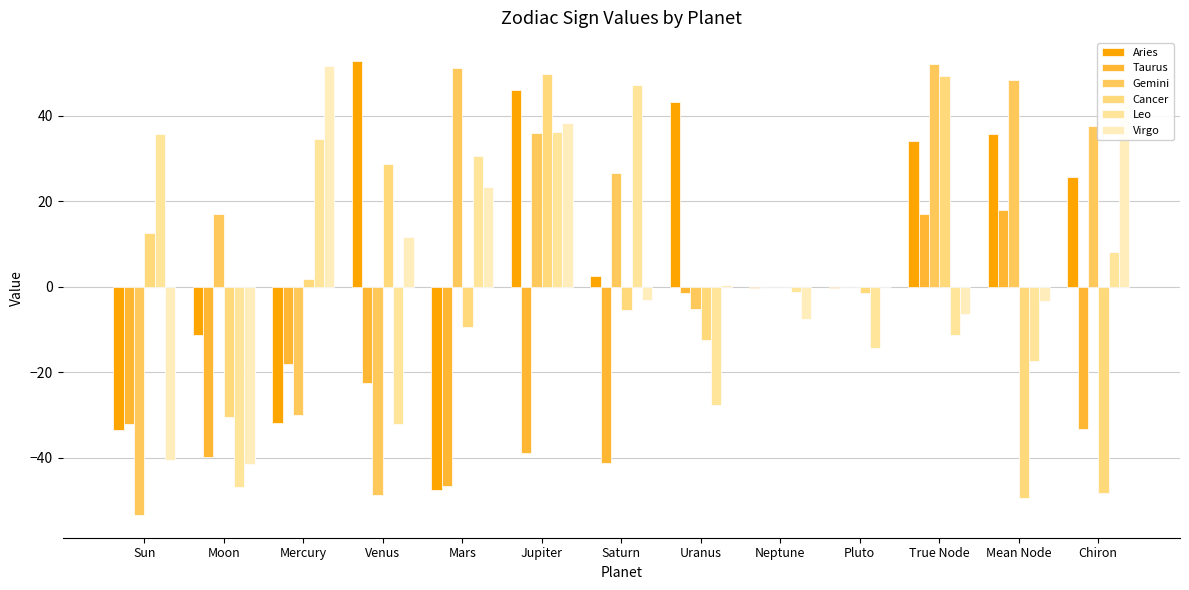

What are all the series names shown in the legend?

Aries, Taurus, Gemini, Cancer, Leo, Virgo